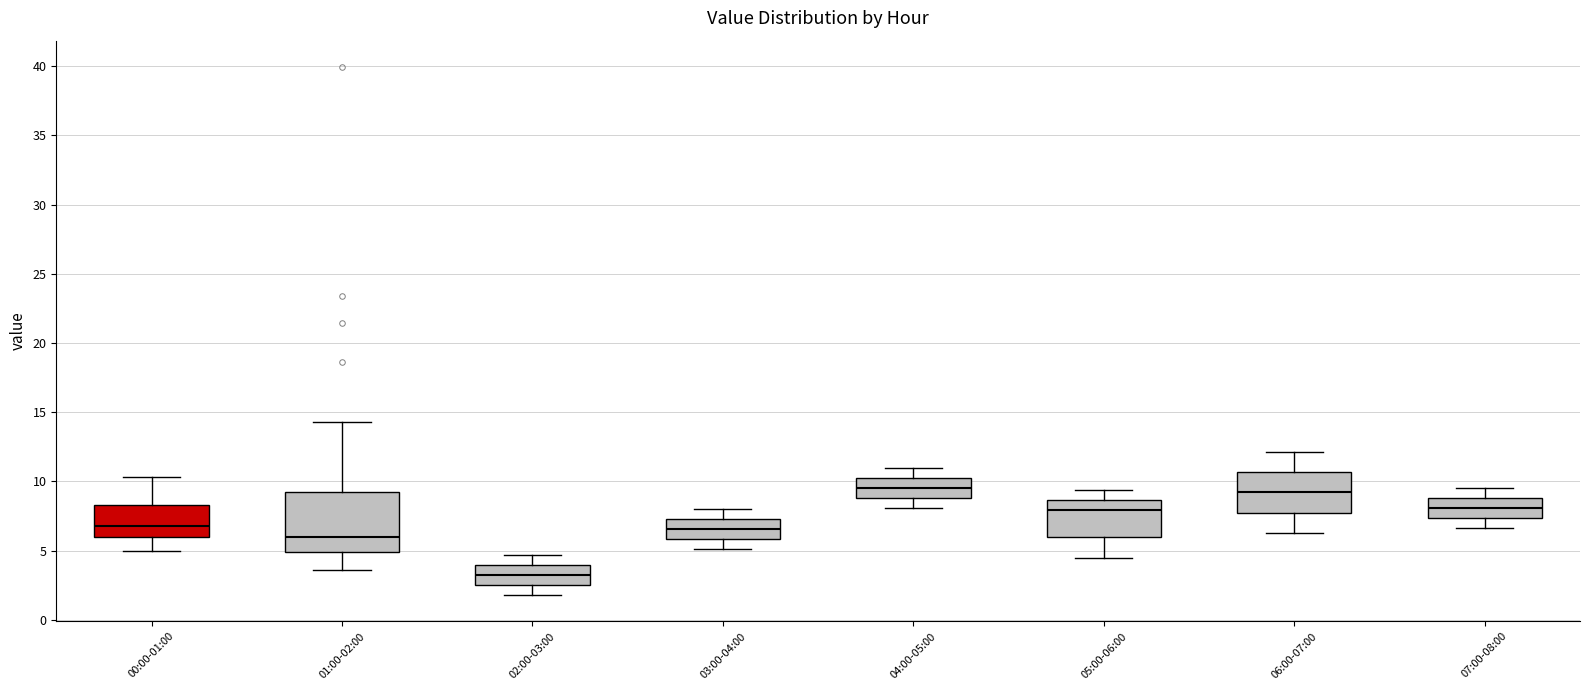

Reading left to right, transcribe this box plot: for each box, give where its median line is, the range the box spans, and where its two whiskers end, as read against the y-axis. The values are not printed on the chart, so give them approximately, as read against the axis.

00:00-01:00: median 7.0, box 6.0 to 8.5, whiskers 5.0 to 10.5
01:00-02:00: median 6.0, box 5.0 to 9.0, whiskers 3.5 to 14.5
02:00-03:00: median 3.5, box 2.5 to 4.0, whiskers 2.0 to 4.5
03:00-04:00: median 6.5, box 6.0 to 7.5, whiskers 5.0 to 8.0
04:00-05:00: median 9.5, box 9.0 to 10.5, whiskers 8.0 to 11.0
05:00-06:00: median 8.0, box 6.0 to 8.5, whiskers 4.5 to 9.5
06:00-07:00: median 9.0, box 8.0 to 10.5, whiskers 6.5 to 12.0
07:00-08:00: median 8.0, box 7.5 to 9.0, whiskers 6.5 to 9.5